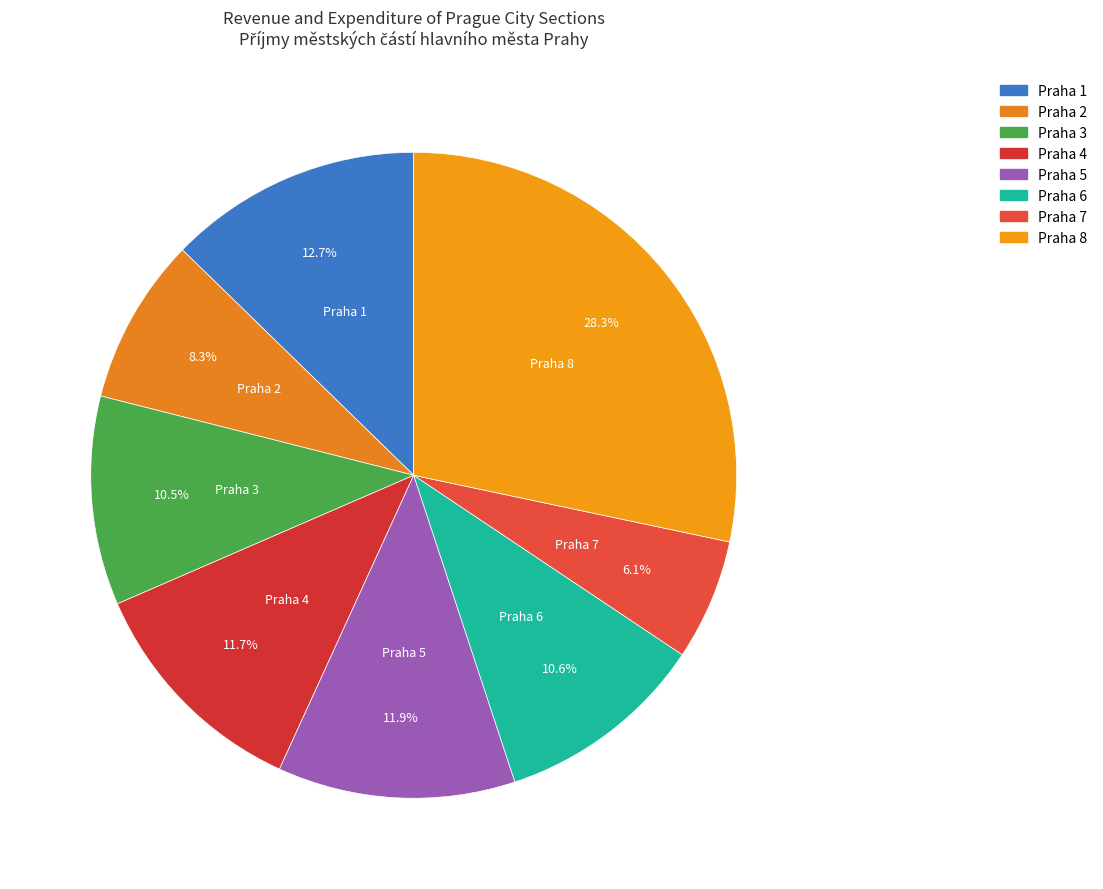

To the nearest percent, what portion does Praha 7 represent?

6%